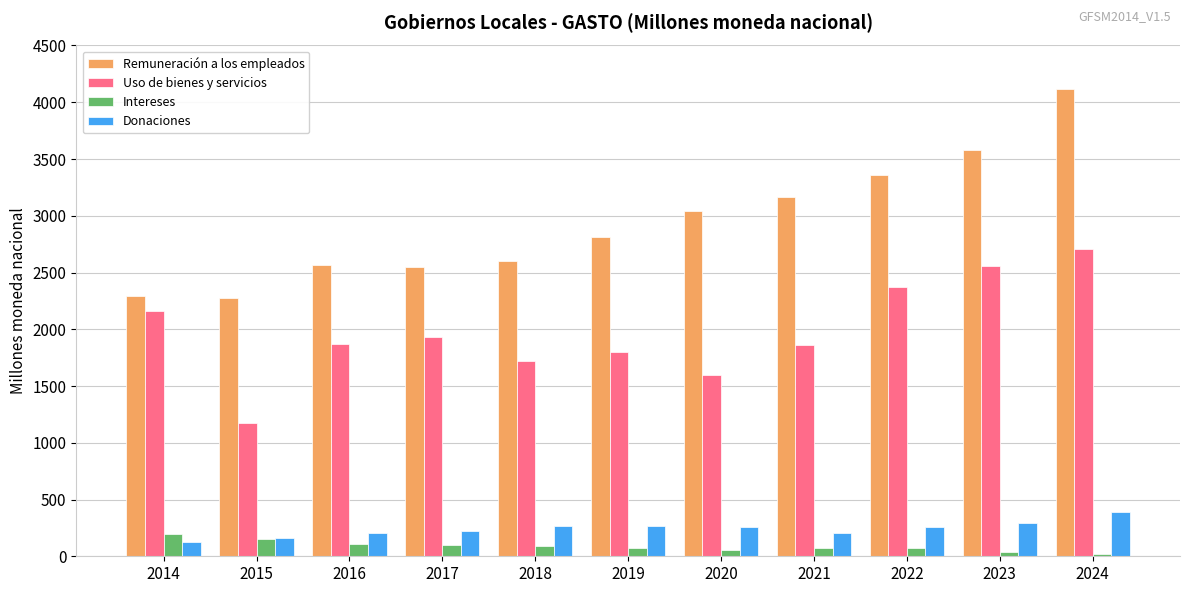

Which series changed the most between 2018 and 2019?

Remuneración a los empleados